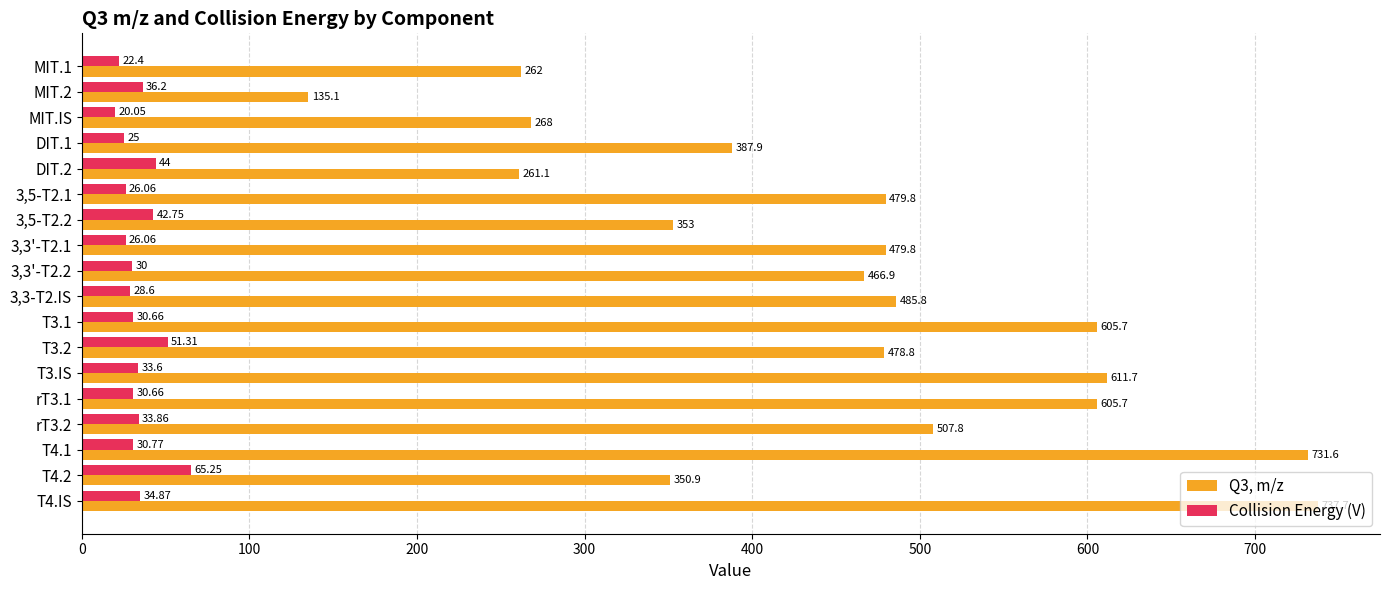

How many values in the Q3, m/z series are below 479?

9